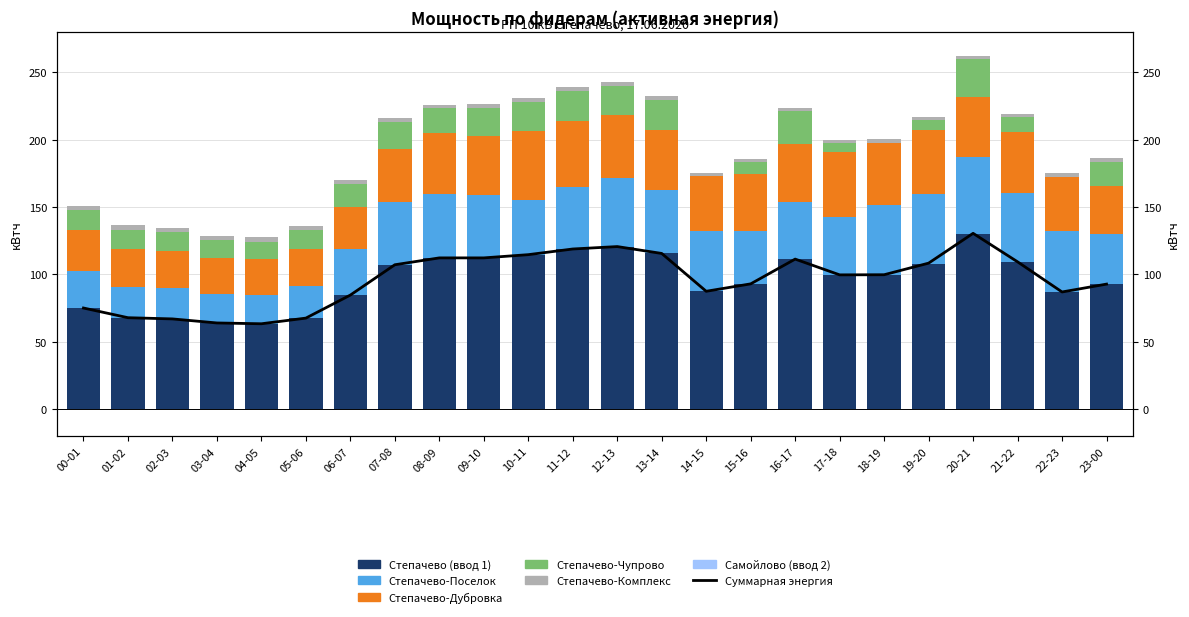

Reading left to right, list all the values displayed in this chart.

Степачево-Поселок: 00-01=27.6	01-02=22.6	02-03=22.8	03-04=21.6	04-05=21.6	05-06=23.6	06-07=34.2	07-08=46.6	08-09=47.2	09-10=46.4	10-11=40.6	11-12=45.8	12-13=51.0	13-14=46.8	14-15=44.8	15-16=39.6	16-17=42.6	17-18=43.0	18-19=51.8	19-20=51.4	20-21=57.2	21-22=51.4	22-23=45.4	23-00=37.0
Степачево-Чупрово: 00-01=14.6	01-02=14.6	02-03=14.2	03-04=13.2	04-05=13.0	05-06=13.6	06-07=16.8	07-08=20.2	08-09=18.6	09-10=20.4	10-11=21.8	11-12=22.0	12-13=22.0	13-14=22.4	14-15=0.0	15-16=9.2	16-17=23.8	17-18=6.4	18-19=0.0	19-20=7.6	20-21=27.6	21-22=11.0	22-23=0.2	23-00=18.0
Степачево-Дубровка: 00-01=30.6	01-02=28.2	02-03=27.4	03-04=26.6	04-05=26.2	05-06=28.0	06-07=31.2	07-08=39.0	08-09=45.2	09-10=44.4	10-11=51.0	11-12=49.6	12-13=46.4	13-14=45.0	14-15=40.8	15-16=42.0	16-17=43.2	17-18=48.2	18-19=46.2	19-20=47.4	20-21=44.6	21-22=45.2	22-23=40.2	23-00=36.0
Степачево-Комплекс: 00-01=3.2	01-02=3.4	02-03=3.2	03-04=3.2	04-05=3.4	05-06=3.2	06-07=3.0	07-08=3.2	08-09=2.8	09-10=2.8	10-11=2.8	11-12=3.0	12-13=2.8	13-14=2.8	14-15=2.6	15-16=2.4	16-17=2.6	17-18=2.6	18-19=2.6	19-20=2.4	20-21=2.6	21-22=2.6	22-23=2.8	23-00=2.6
Степачево-Степачево1: 00-01=75.0	01-02=67.8	02-03=66.9	03-04=63.9	04-05=63.3	05-06=67.5	06-07=84.6	07-08=107.1	08-09=112.2	09-10=112.2	10-11=114.6	11-12=118.8	12-13=120.6	13-14=115.5	14-15=87.3	15-16=92.7	16-17=111.3	17-18=99.6	18-19=99.6	19-20=108.0	20-21=130.2	21-22=109.2	22-23=86.7	23-00=92.7